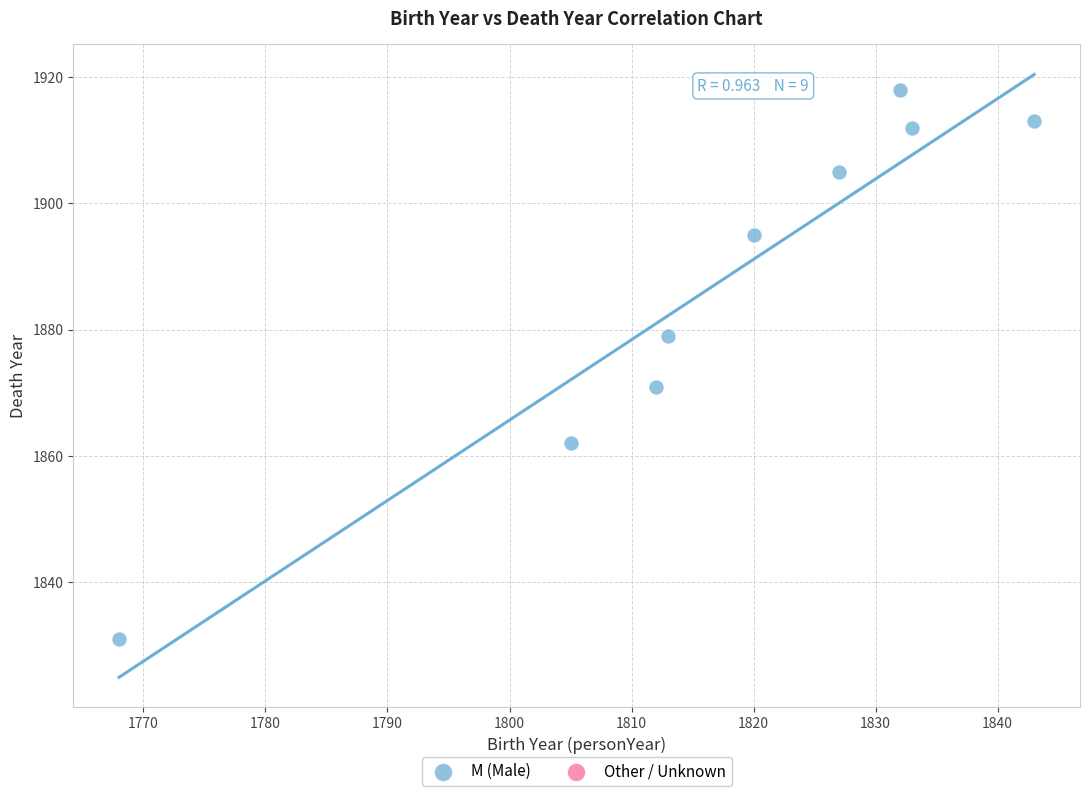

What is the average Y value?

1887